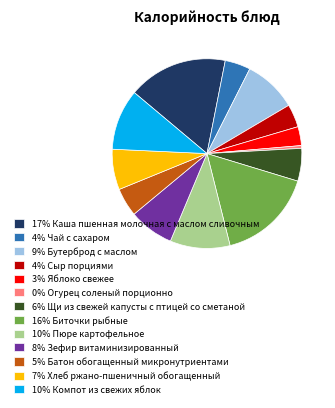

The 16% Биточки рыбные slice represents 10% of the pie. True or false?

False